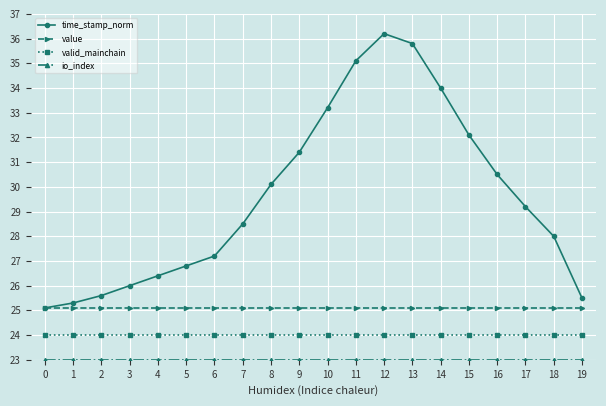

At how many categories does at least one series exceed 33?

5